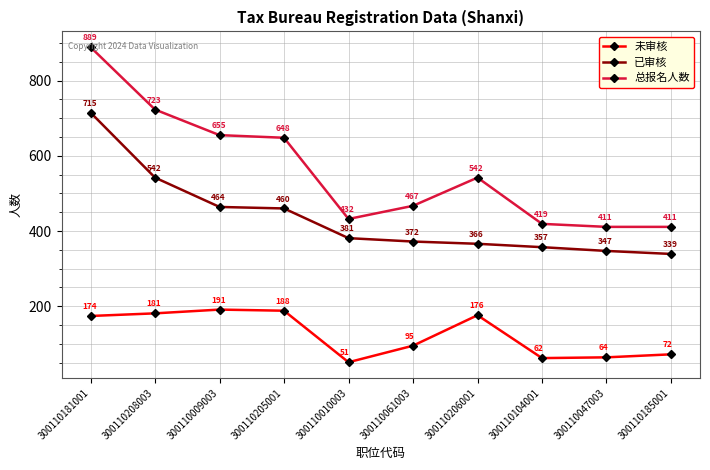

What are all the series names shown in the legend?

未审核, 已审核, 总报名人数